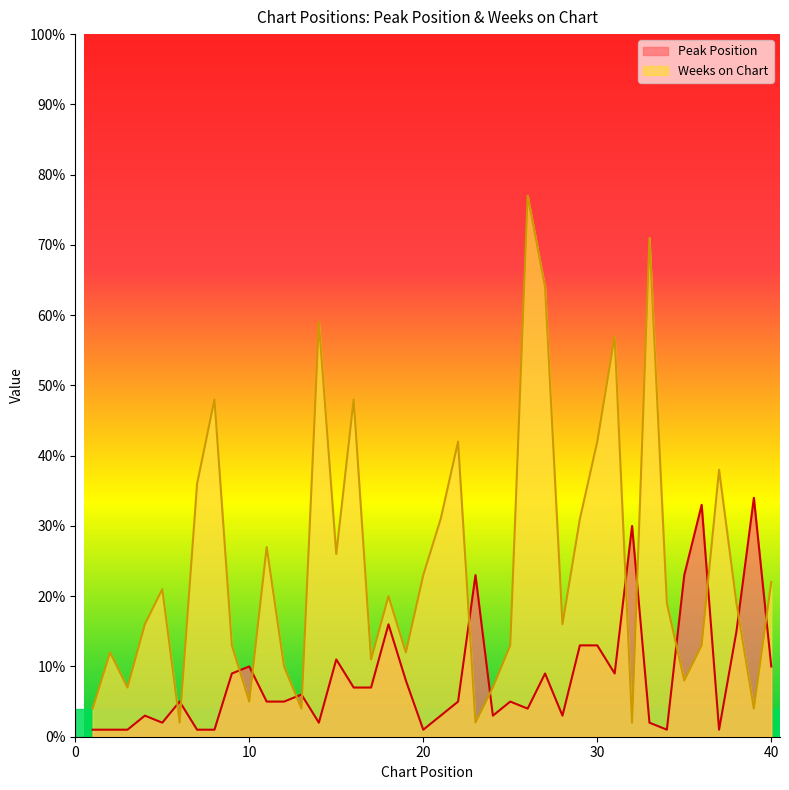

Reading right to left, transcribe all the data shown in this chart.

Peak Position: 10	34	15	1	33	23	1	2	30	9	13	13	3	9	4	5	3	23	5	3	1	8	16	7	7	11	2	6	5	5	10	9	1	1	5	2	3	1	1	1
Weeks on Chart: 22	4	19	38	13	8	19	71	2	57	42	31	16	64	77	13	7	2	42	31	23	12	20	11	48	26	59	4	10	27	5	13	48	36	2	21	16	7	12	4